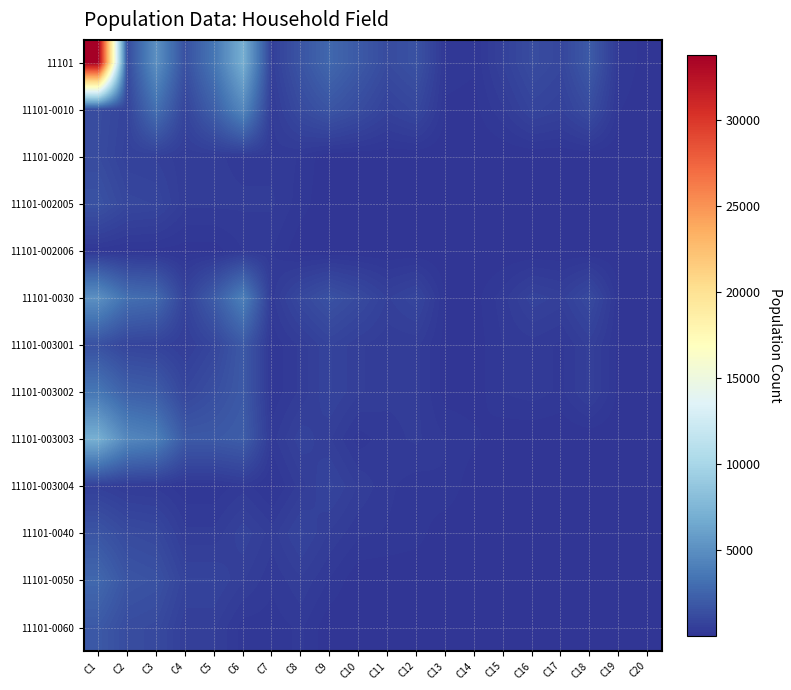

Reading left to right, transcribe all the data shown in this chart.

11101: C1=33819	C2=1250	C3=5042	C4=1494	C5=3548	C6=7002	C7=600	C8=1719	C9=2733	C10=1950	C11=1201	C12=1570	C13=187	C14=151	C15=695	C16=1255	C17=972	C18=1996	C19=236	C20=63
11101-0010: C1=1250	C2=810	C3=3153	C4=853	C5=2300	C6=4542	C7=382	C8=1186	C9=1716	C10=1258	C11=704	C12=987	C13=111	C14=90	C15=382	C16=850	C17=669	C18=1250	C19=139	C20=41
11101-0020: C1=1201	C2=704	C3=643	C4=428	C5=428	C6=350	C7=350	C8=252	C9=6	C10=3	C11=2	C12=1	C13=1	C14=1	C15=1	C16=1	C17=1	C18=1	C19=1	C20=1
11101-002005: C1=1570	C2=987	C3=914	C4=435	C5=435	C6=425	C7=425	C8=196	C9=3	C10=2	C11=1	C12=1	C13=1	C14=1	C15=1	C16=1	C17=1	C18=1	C19=1	C20=1
11101-002006: C1=187	C2=111	C3=100	C4=62	C5=62	C6=267	C7=267	C8=17	C9=2	C10=1	C11=1	C12=1	C13=1	C14=1	C15=1	C16=1	C17=1	C18=1	C19=1	C20=1
11101-0030: C1=5042	C2=3153	C3=2871	C4=766	C5=2105	C6=4103	C7=352	C8=1062	C9=1549	C10=1140	C11=643	C12=914	C13=100	C14=75	C15=346	C16=757	C17=603	C18=1118	C19=115	C20=37
11101-003001: C1=1494	C2=853	C3=766	C4=468	C5=933	C6=1956	C7=160	C8=432	C9=810	C10=554	C11=428	C12=435	C13=62	C14=51	C15=273	C16=337	C17=233	C18=588	C19=79	C20=20
11101-003002: C1=3548	C2=2300	C3=2105	C4=933	C5=1401	C6=1956	C7=160	C8=432	C9=810	C10=554	C11=428	C12=435	C13=62	C14=51	C15=273	C16=337	C17=233	C18=588	C19=79	C20=20
11101-003003: C1=7002	C2=4542	C3=4103	C4=1956	C5=1956	C6=2160	C7=338	C8=759	C9=546	C10=196	C11=350	C12=425	C13=267	C14=168	C15=19	C16=2	C17=1	C18=6	C19=8	C20=1
11101-003004: C1=600	C2=382	C3=352	C4=160	C5=160	C6=338	C7=86	C8=465	C9=843	C10=509	C11=294	C12=196	C13=252	C14=17	C15=6	C16=3	C17=2	C18=1	C19=1	C20=1
11101-0040: C1=1719	C2=1186	C3=1062	C4=432	C5=432	C6=759	C7=465	C8=843	C9=509	C10=294	C11=252	C12=196	C13=17	C14=6	C15=3	C16=2	C17=1	C18=1	C19=1	C20=1
11101-0050: C1=2733	C2=1716	C3=1549	C4=810	C5=810	C6=546	C7=294	C8=509	C9=252	C10=17	C11=6	C12=3	C13=2	C14=1	C15=1	C16=1	C17=1	C18=1	C19=1	C20=1
11101-0060: C1=1950	C2=1258	C3=1140	C4=554	C5=554	C6=196	C7=196	C8=294	C9=17	C10=6	C11=3	C12=2	C13=1	C14=1	C15=1	C16=1	C17=1	C18=1	C19=1	C20=1